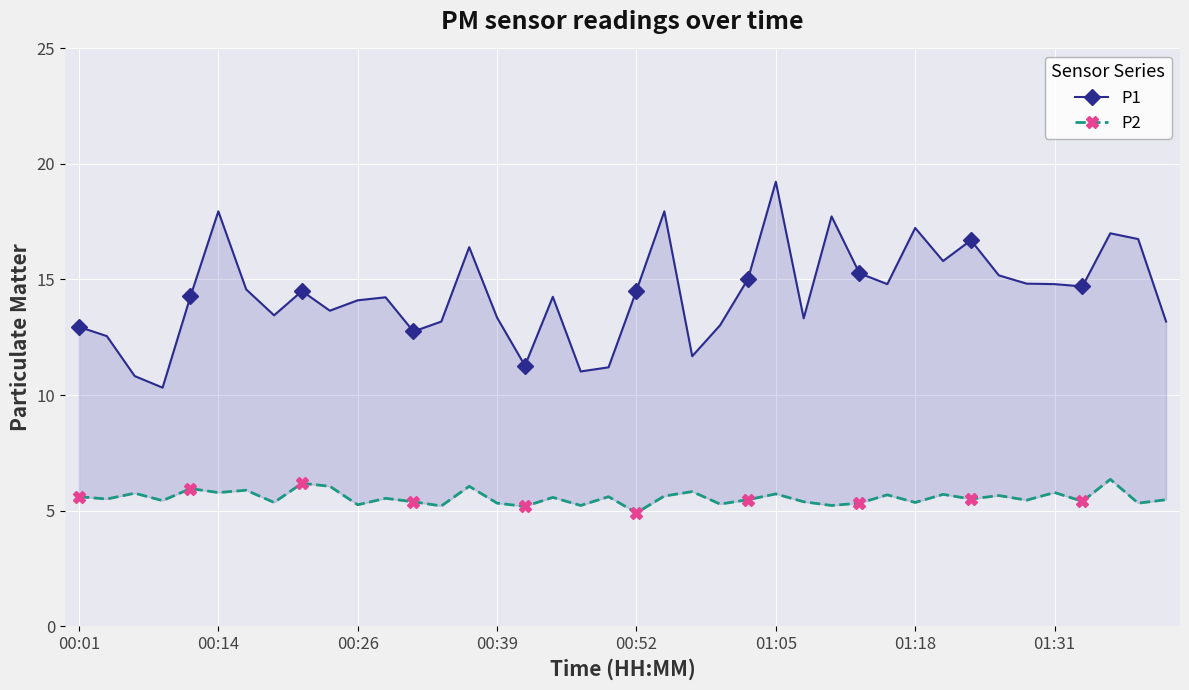

What is the average value of the P2 series?

5.6